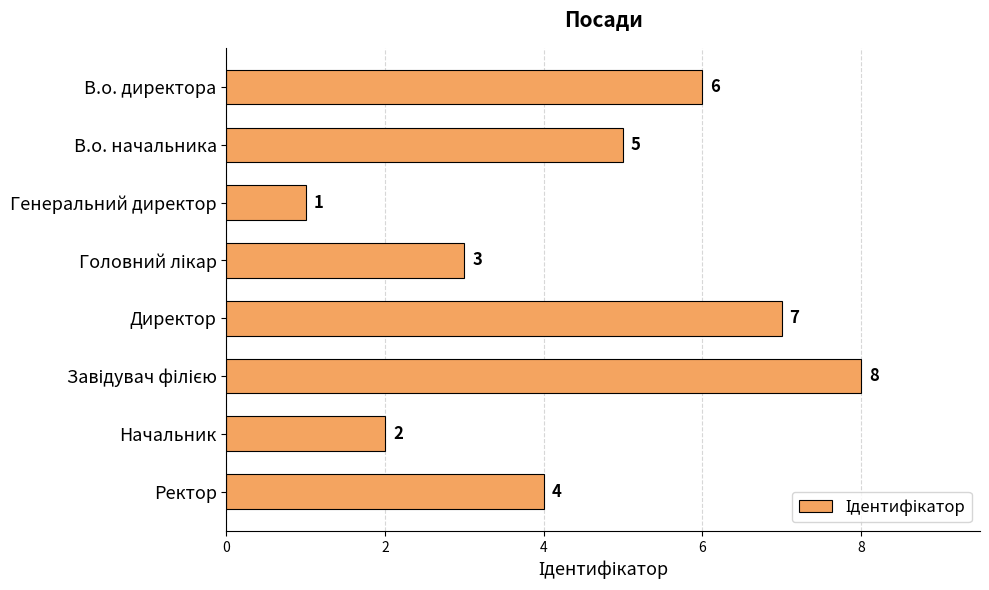

What is the difference between the values at Генеральний директор and Ректор?

3